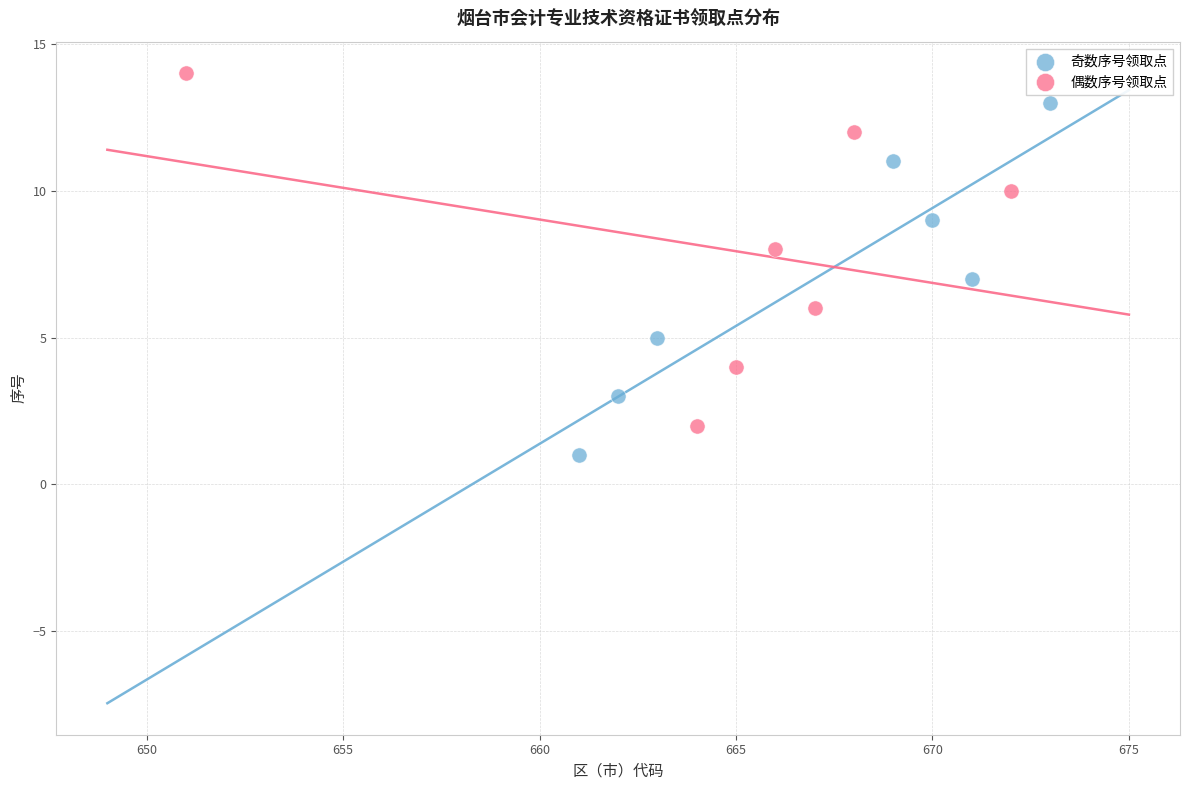

Which series contains the highest Y value?

偶数序号领取点